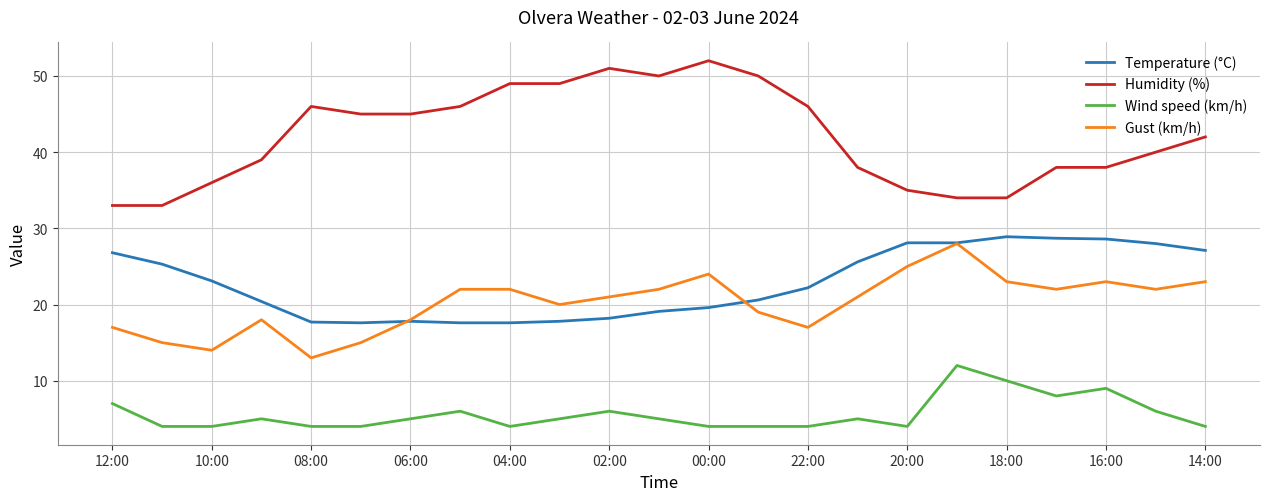

At how many categories does at least one series exceed 21?

23